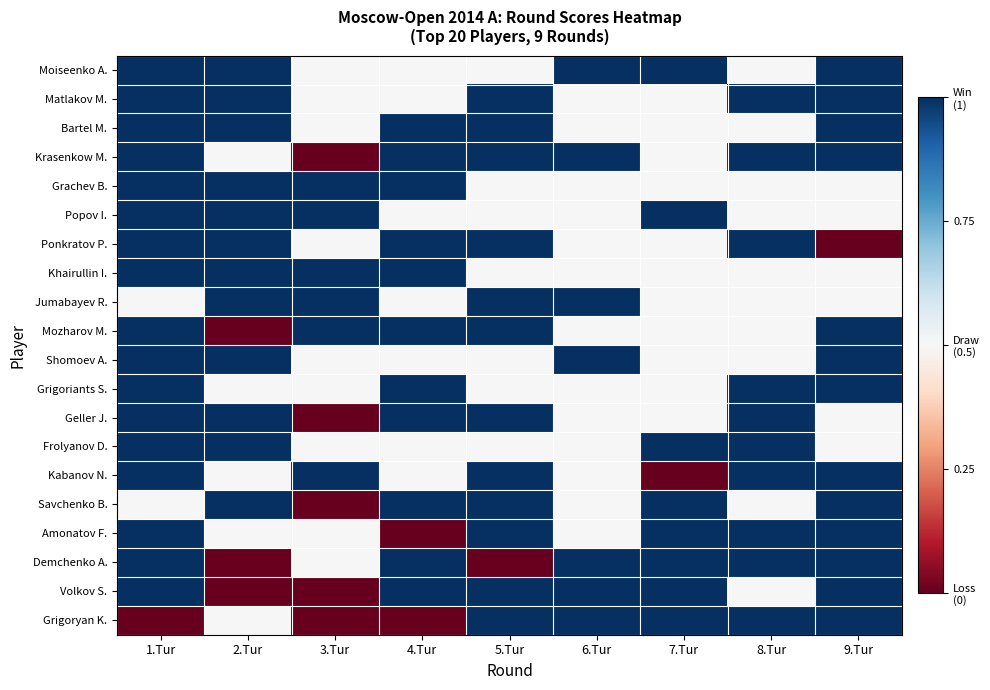

Reading left to right, transcribe all the data shown in this chart.

Moiseenko A.: 1.Tur=1	2.Tur=1	3.Tur=0	4.Tur=0	5.Tur=0	6.Tur=1	7.Tur=1	8.Tur=0	9.Tur=1
Matlakov M.: 1.Tur=1	2.Tur=1	3.Tur=0	4.Tur=0	5.Tur=1	6.Tur=0	7.Tur=0	8.Tur=1	9.Tur=1
Bartel M.: 1.Tur=1	2.Tur=1	3.Tur=0	4.Tur=1	5.Tur=1	6.Tur=0	7.Tur=0	8.Tur=0	9.Tur=1
Krasenkow M.: 1.Tur=1	2.Tur=0	3.Tur=-1	4.Tur=1	5.Tur=1	6.Tur=1	7.Tur=0	8.Tur=1	9.Tur=1
Grachev B.: 1.Tur=1	2.Tur=1	3.Tur=1	4.Tur=1	5.Tur=0	6.Tur=0	7.Tur=0	8.Tur=0	9.Tur=0
Popov I.: 1.Tur=1	2.Tur=1	3.Tur=1	4.Tur=0	5.Tur=0	6.Tur=0	7.Tur=1	8.Tur=0	9.Tur=0
Ponkratov P.: 1.Tur=1	2.Tur=1	3.Tur=0	4.Tur=1	5.Tur=1	6.Tur=0	7.Tur=0	8.Tur=1	9.Tur=-1
Khairullin I.: 1.Tur=1	2.Tur=1	3.Tur=1	4.Tur=1	5.Tur=0	6.Tur=0	7.Tur=0	8.Tur=0	9.Tur=0
Jumabayev R.: 1.Tur=0	2.Tur=1	3.Tur=1	4.Tur=0	5.Tur=1	6.Tur=1	7.Tur=0	8.Tur=0	9.Tur=0
Mozharov M.: 1.Tur=1	2.Tur=-1	3.Tur=1	4.Tur=1	5.Tur=1	6.Tur=0	7.Tur=0	8.Tur=0	9.Tur=1
Shomoev A.: 1.Tur=1	2.Tur=1	3.Tur=0	4.Tur=0	5.Tur=0	6.Tur=1	7.Tur=0	8.Tur=0	9.Tur=1
Grigoriants S.: 1.Tur=1	2.Tur=0	3.Tur=0	4.Tur=1	5.Tur=0	6.Tur=0	7.Tur=0	8.Tur=1	9.Tur=1
Geller J.: 1.Tur=1	2.Tur=1	3.Tur=-1	4.Tur=1	5.Tur=1	6.Tur=0	7.Tur=0	8.Tur=1	9.Tur=0
Frolyanov D.: 1.Tur=1	2.Tur=1	3.Tur=0	4.Tur=0	5.Tur=0	6.Tur=0	7.Tur=1	8.Tur=1	9.Tur=0
Kabanov N.: 1.Tur=1	2.Tur=0	3.Tur=1	4.Tur=0	5.Tur=1	6.Tur=0	7.Tur=-1	8.Tur=1	9.Tur=1
Savchenko B.: 1.Tur=0	2.Tur=1	3.Tur=-1	4.Tur=1	5.Tur=1	6.Tur=0	7.Tur=1	8.Tur=0	9.Tur=1
Amonatov F.: 1.Tur=1	2.Tur=0	3.Tur=0	4.Tur=-1	5.Tur=1	6.Tur=0	7.Tur=1	8.Tur=1	9.Tur=1
Demchenko A.: 1.Tur=1	2.Tur=-1	3.Tur=0	4.Tur=1	5.Tur=-1	6.Tur=1	7.Tur=1	8.Tur=1	9.Tur=1
Volkov S.: 1.Tur=1	2.Tur=-1	3.Tur=-1	4.Tur=1	5.Tur=1	6.Tur=1	7.Tur=1	8.Tur=0	9.Tur=1
Grigoryan K.: 1.Tur=-1	2.Tur=0	3.Tur=-1	4.Tur=-1	5.Tur=1	6.Tur=1	7.Tur=1	8.Tur=1	9.Tur=1